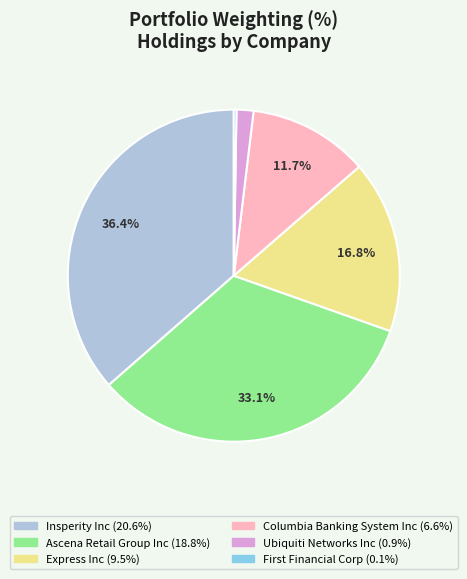

Which slice is the largest?

Insperity Inc